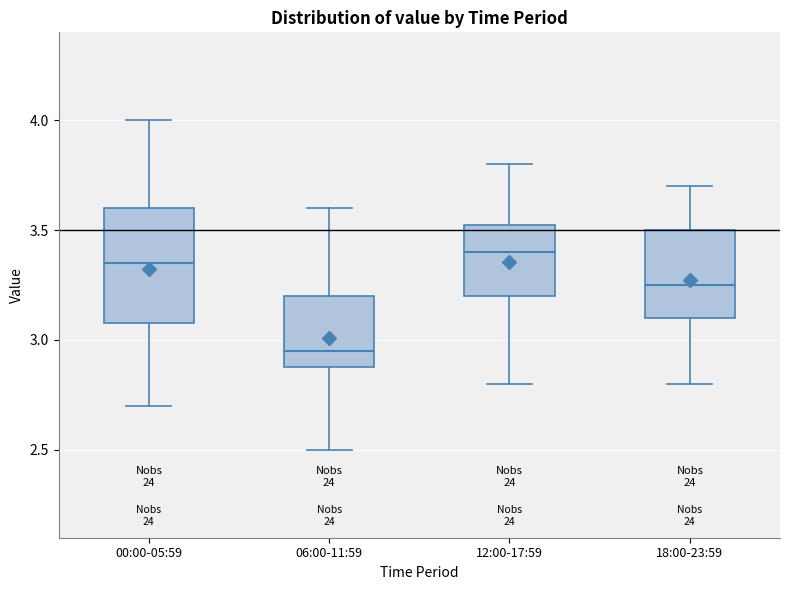

Reading left to right, transcribe this box plot: for each box, give where its median line is, the range the box spans, and where its two whiskers end, as read against the y-axis. The values are not printed on the chart, so give them approximately, as read against the axis.

00:00-05:59: median 3.35, box 3.10 to 3.60, whiskers 2.70 to 4.00
06:00-11:59: median 2.95, box 2.90 to 3.20, whiskers 2.50 to 3.60
12:00-17:59: median 3.40, box 3.20 to 3.55, whiskers 2.80 to 3.80
18:00-23:59: median 3.25, box 3.10 to 3.50, whiskers 2.80 to 3.70